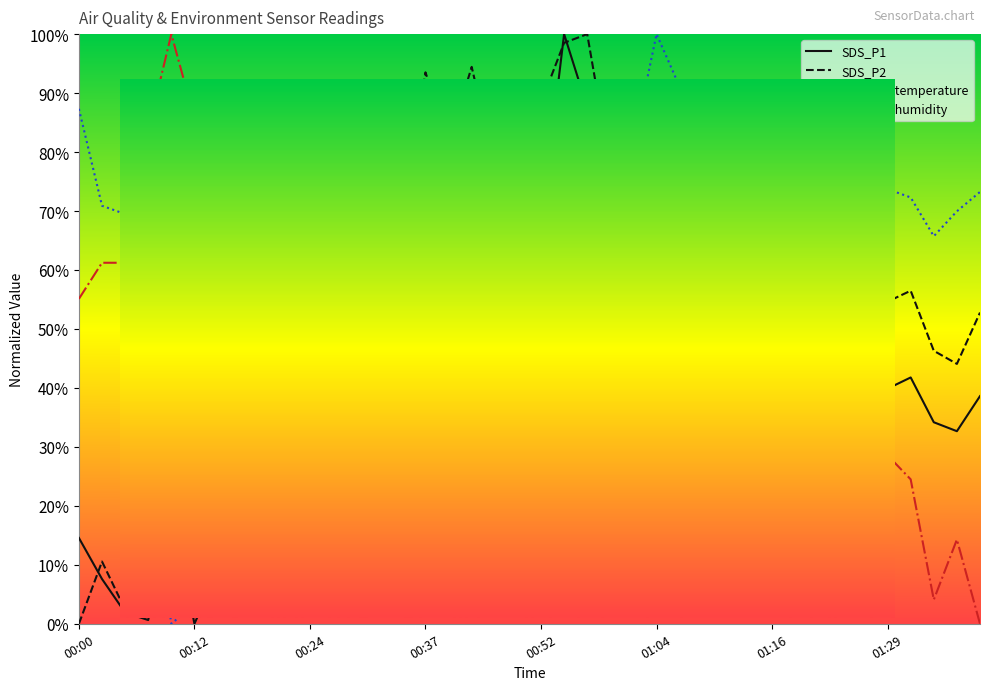

At how many categories does at least one series exceed 0?

40